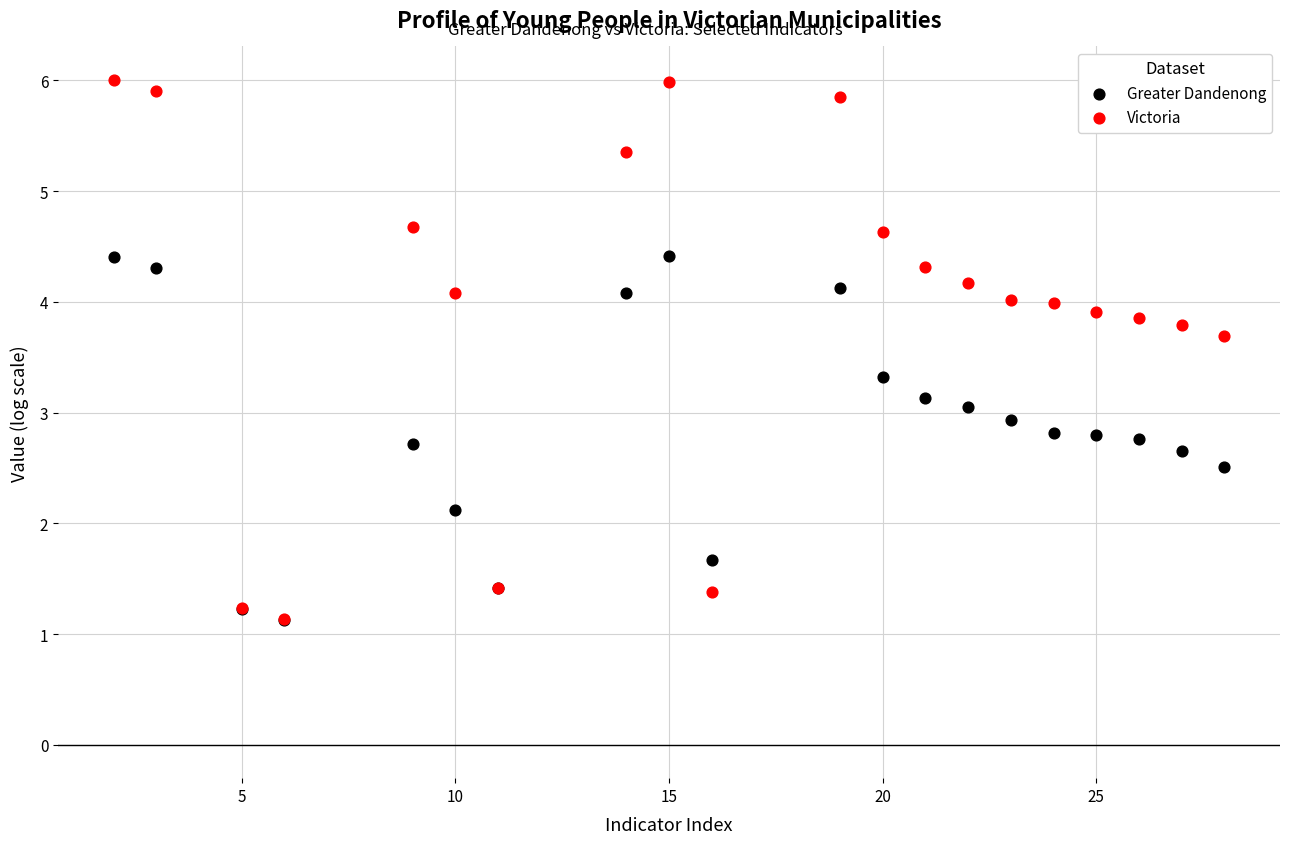

In the Greater Dandenong series, what Y value is closest to 2?

2.1